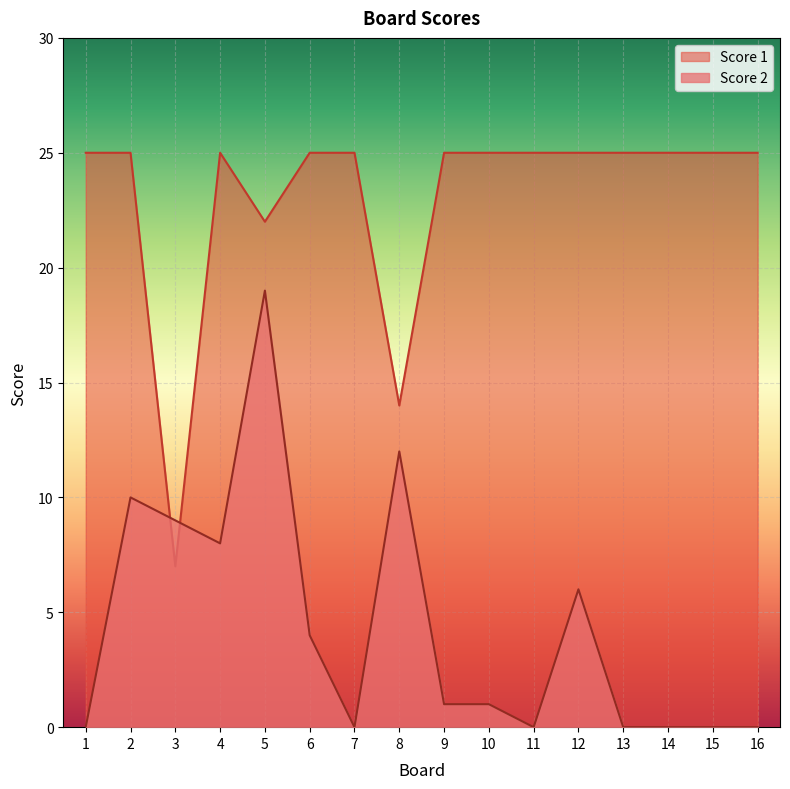

What are all the series names shown in the legend?

Score 1, Score 2